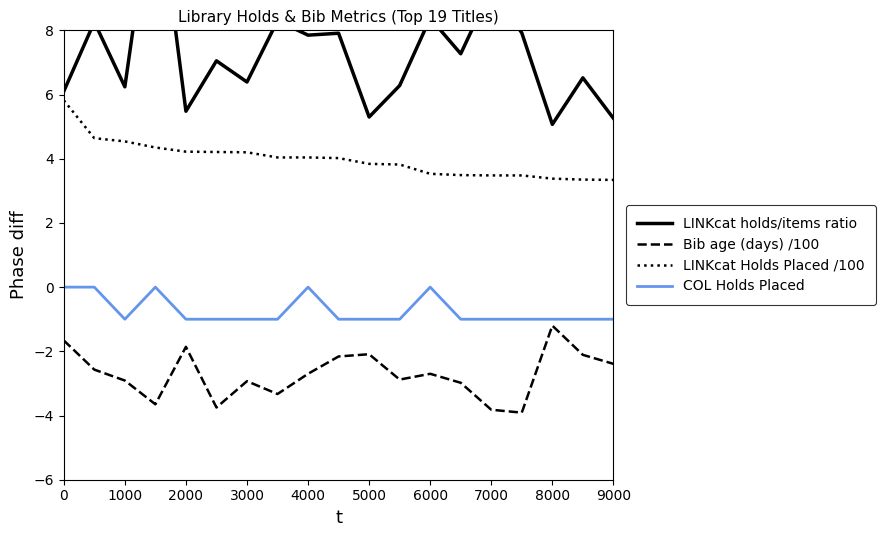

The LINKcat Holds Placed /100 series shows 2.2 at 3000. True or false?

False